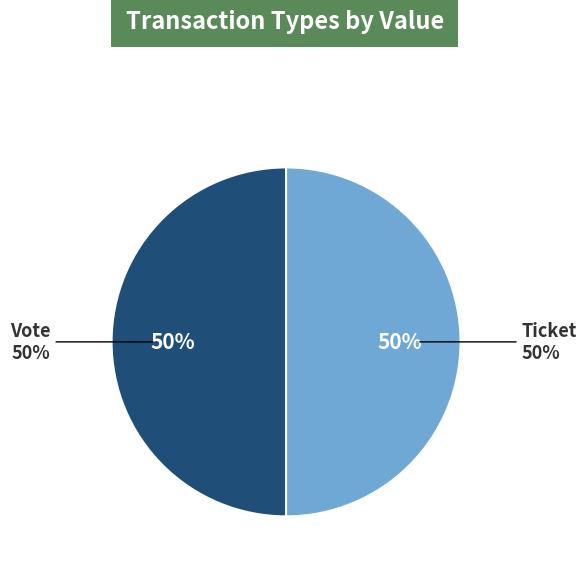

To the nearest percent, what is the combined percentage of Vote (io_index=1) and Ticket (io_index=0)?

100%